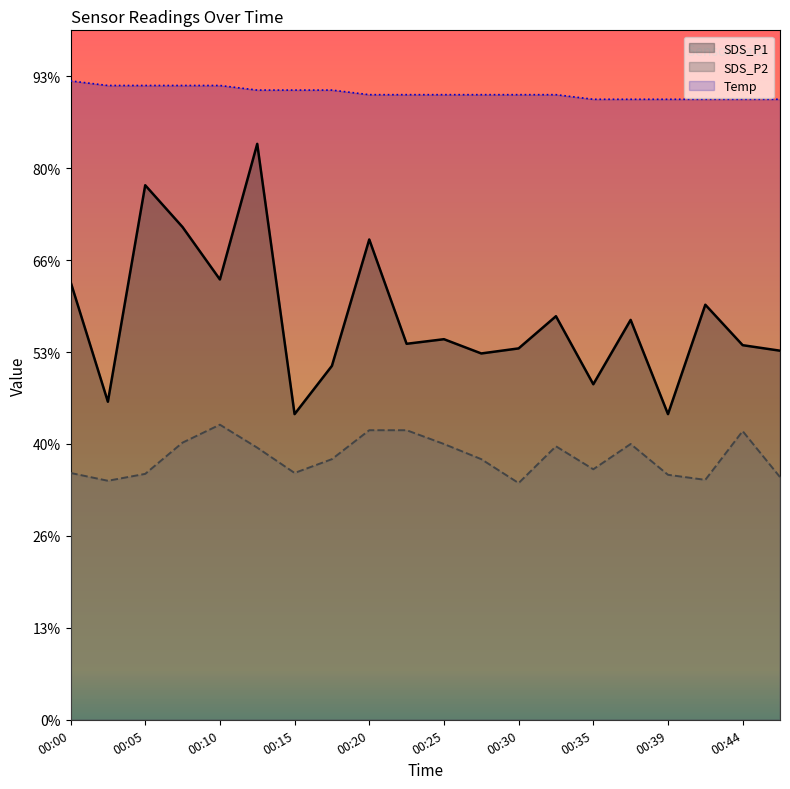

Reading left to right, list all the values displayed in this chart.

SDS_P1: 00:00=9.5	00:03=6.9	00:05=11.6	00:08=10.7	00:10=9.6	00:13=12.5	00:15=6.7	00:17=7.7	00:20=10.4	00:22=8.2	00:25=8.3	00:27=8.0	00:30=8.1	00:32=8.8	00:35=7.3	00:37=8.7	00:39=6.7	00:42=9.0	00:44=8.2	00:47=8.0
SDS_P2: 00:00=5.4	00:03=5.2	00:05=5.3	00:08=6.0	00:10=6.4	00:13=5.9	00:15=5.4	00:17=5.7	00:20=6.3	00:22=6.3	00:25=6.0	00:27=5.7	00:30=5.2	00:32=6.0	00:35=5.5	00:37=6.0	00:39=5.3	00:42=5.2	00:44=6.3	00:47=5.3
Temp: 00:00=13.9	00:03=13.8	00:05=13.8	00:08=13.8	00:10=13.8	00:13=13.7	00:15=13.7	00:17=13.7	00:20=13.6	00:22=13.6	00:25=13.6	00:27=13.6	00:30=13.6	00:32=13.6	00:35=13.5	00:37=13.5	00:39=13.5	00:42=13.5	00:44=13.5	00:47=13.5